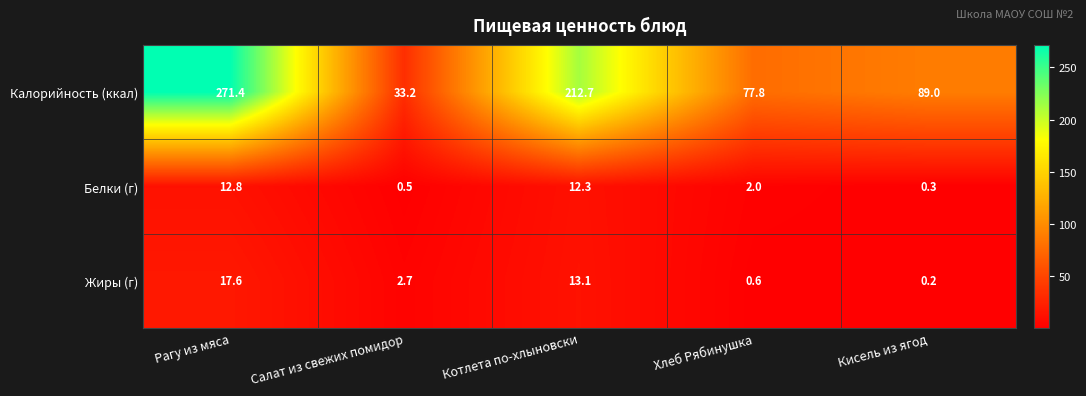

Which series has the largest range (max minus min)?

Калорийность (ккал)